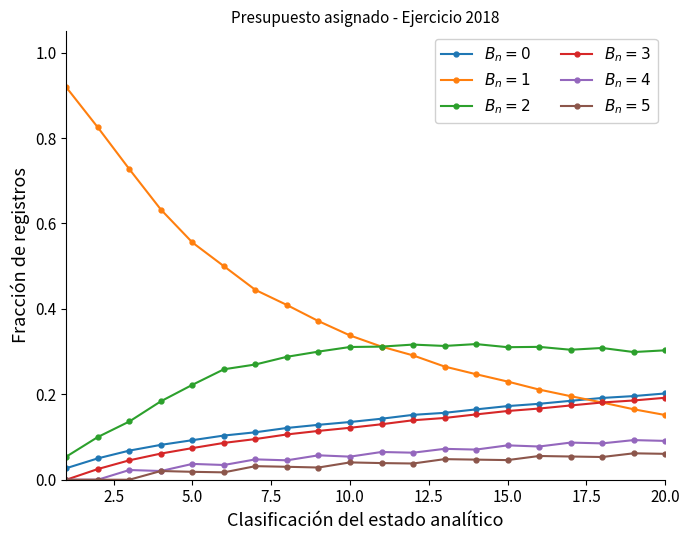

Which label corresponds to the smallest value in the chart?

1